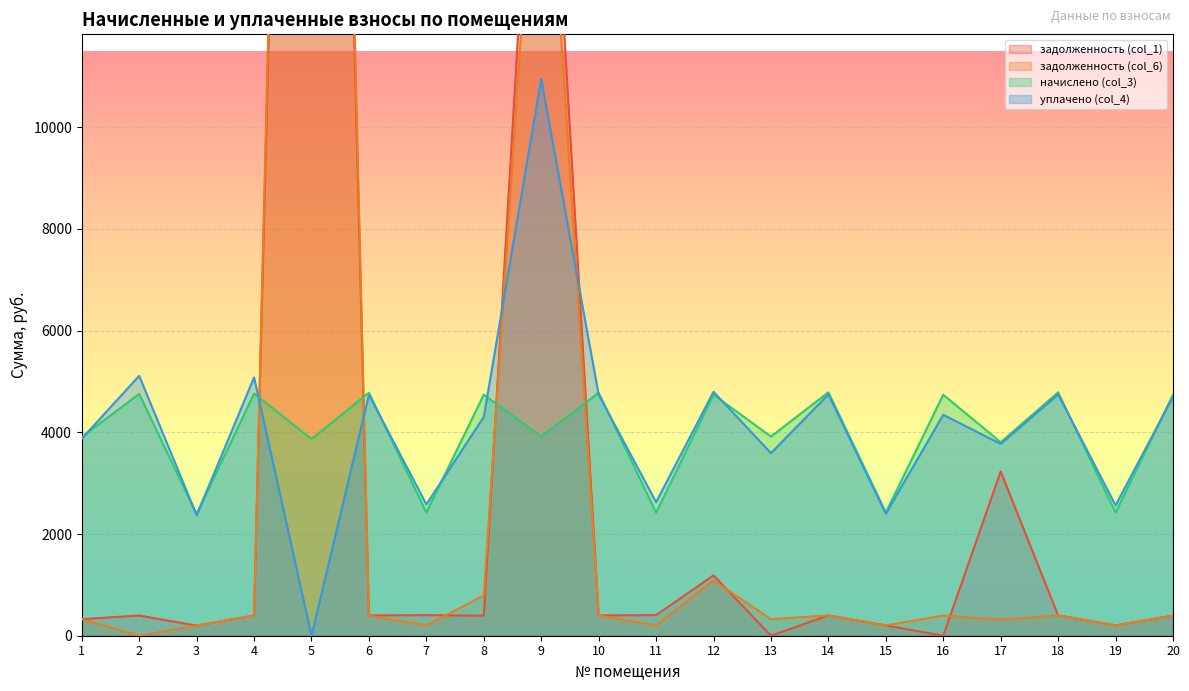

What is the spread (max minus min) of values at 12?

3709.9